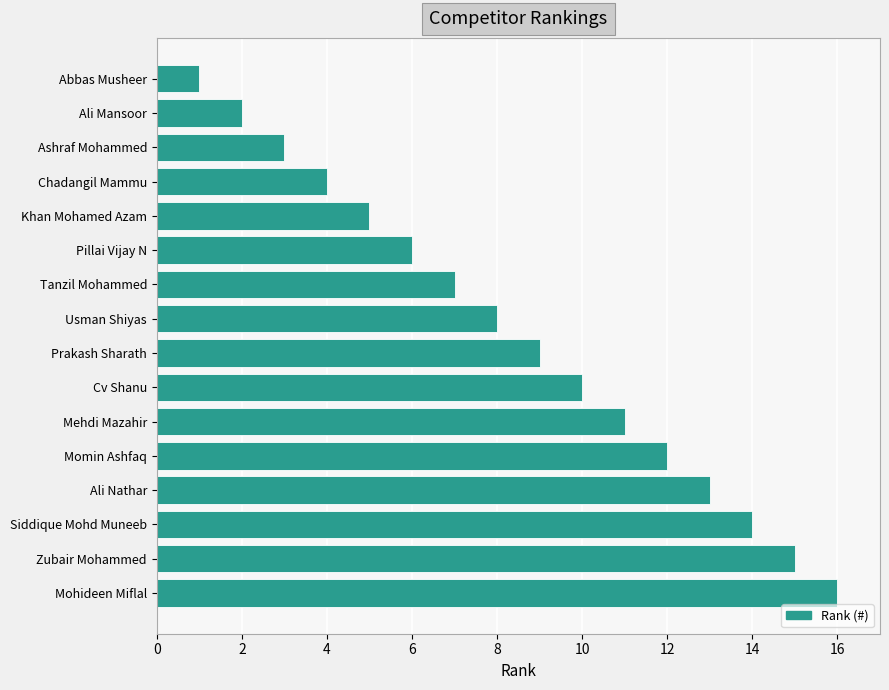

The chart shows a value of 5 at Momin Ashfaq. True or false?

False